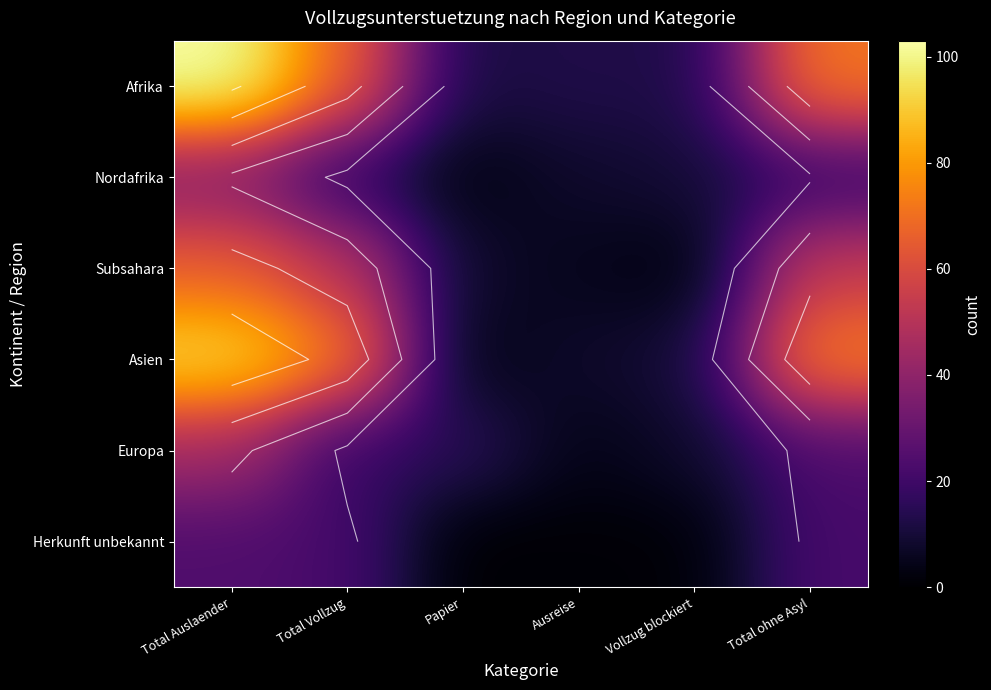

At which label does Herkunft unbekannt reach its peak?

Total Auslaender